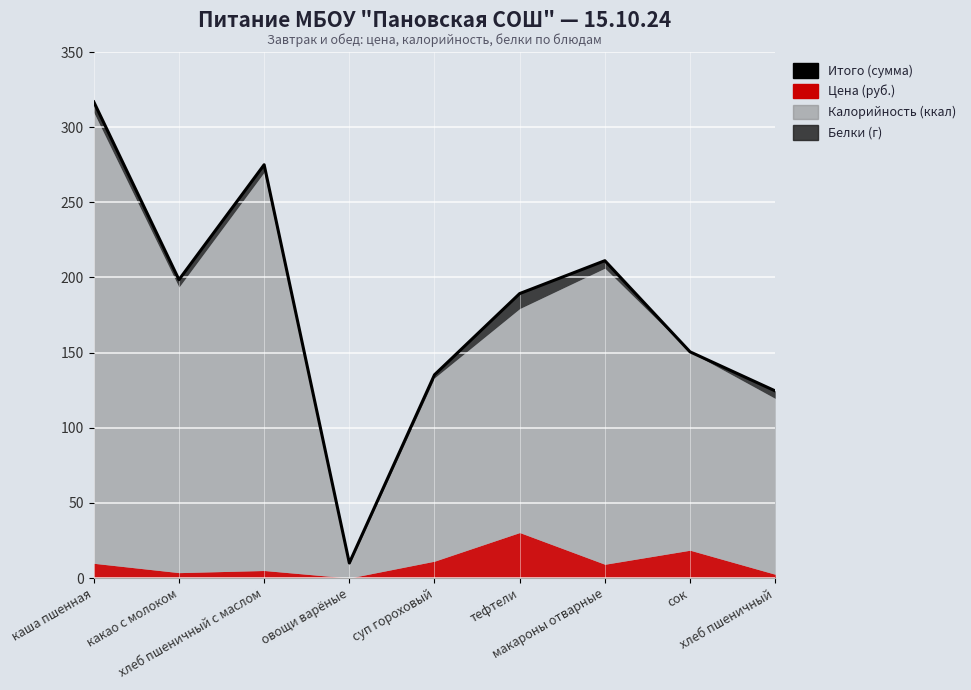

What position from the right is хлеб пшеничный с маслом?

7